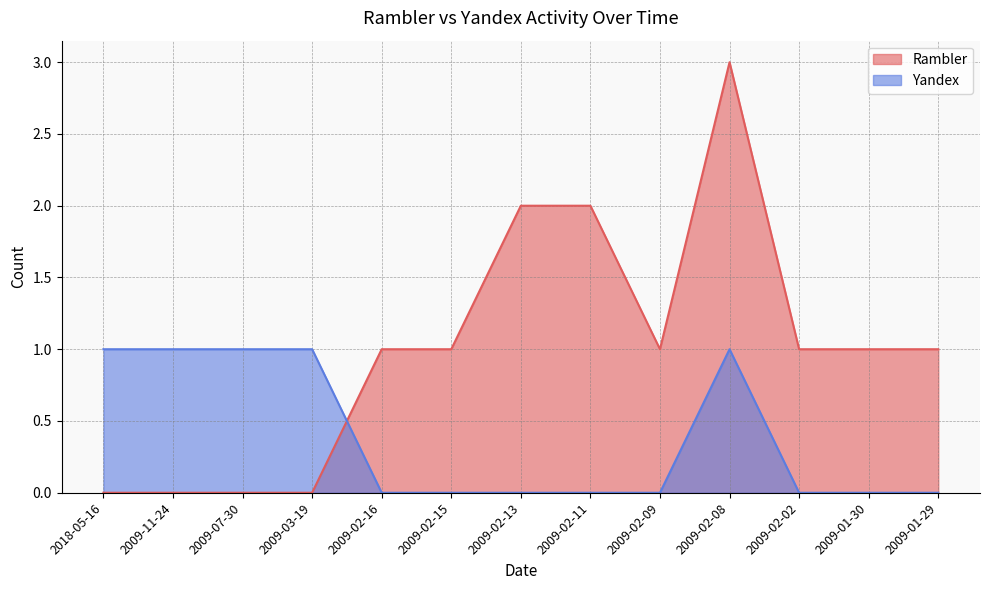

Count the Rambler values in the range 0 to 1.

10